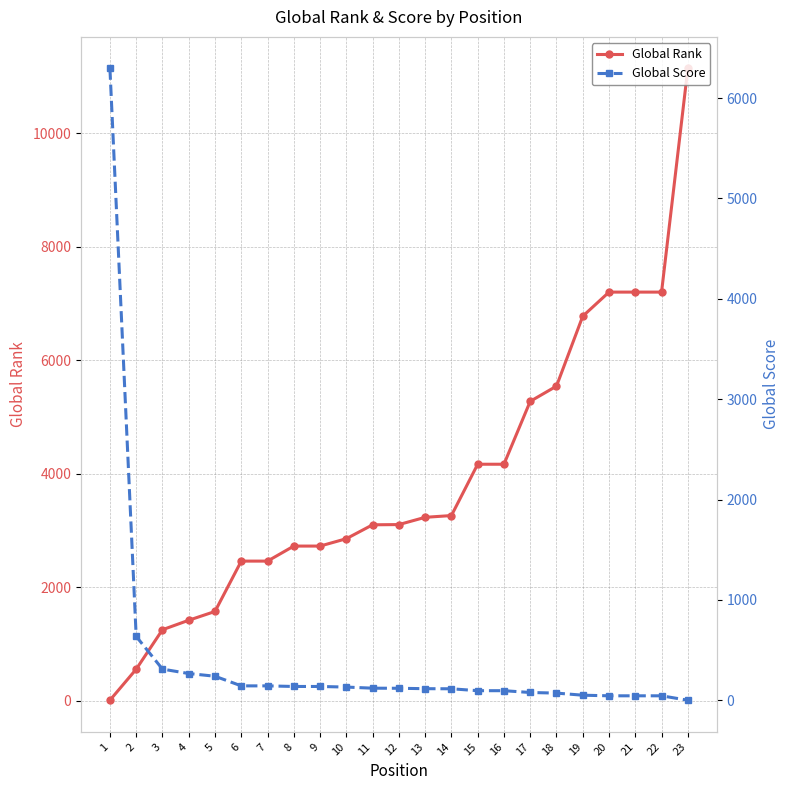

What is the value of the Global Rank point at the 16th from the left?

4167